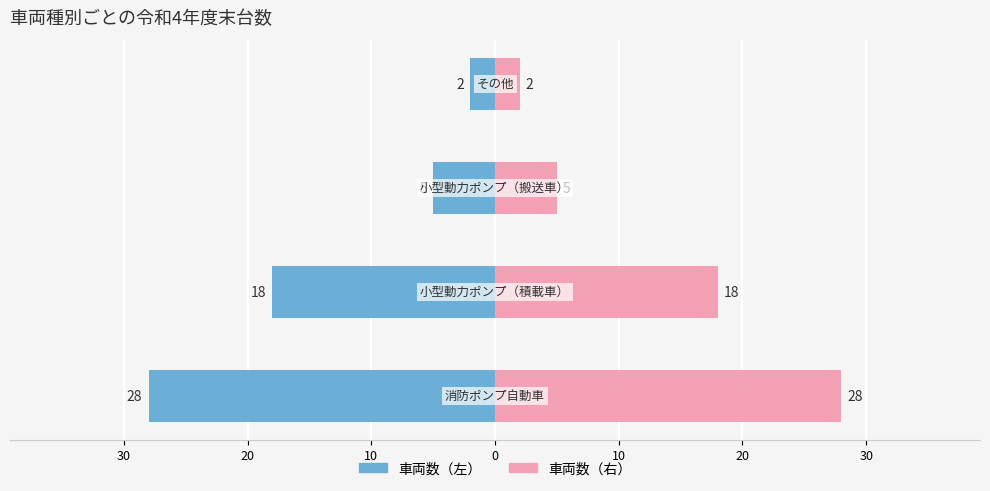

Which has a higher value, 小型動力ポンプ（搬送車） or 消防ポンプ自動車?

消防ポンプ自動車